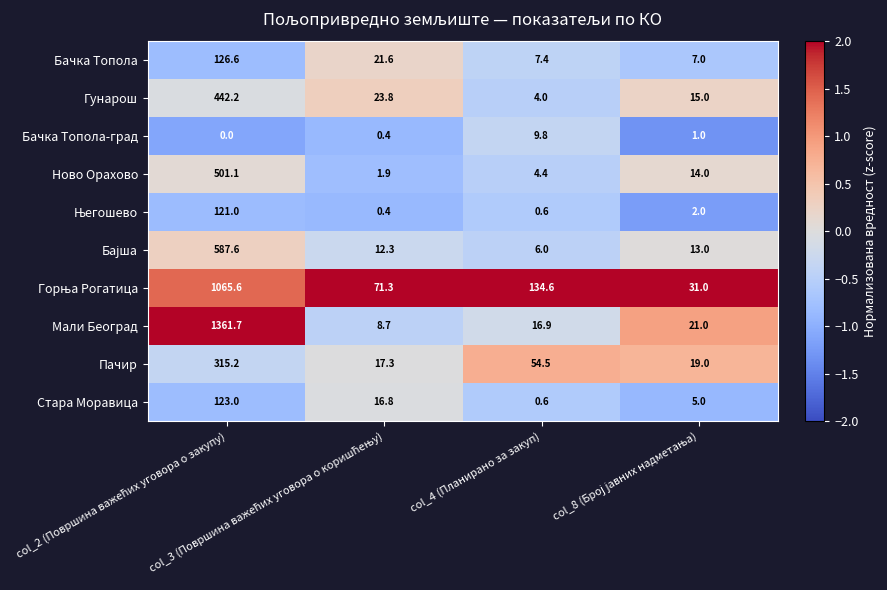

Which series has the largest range (max minus min)?

Мали Београд